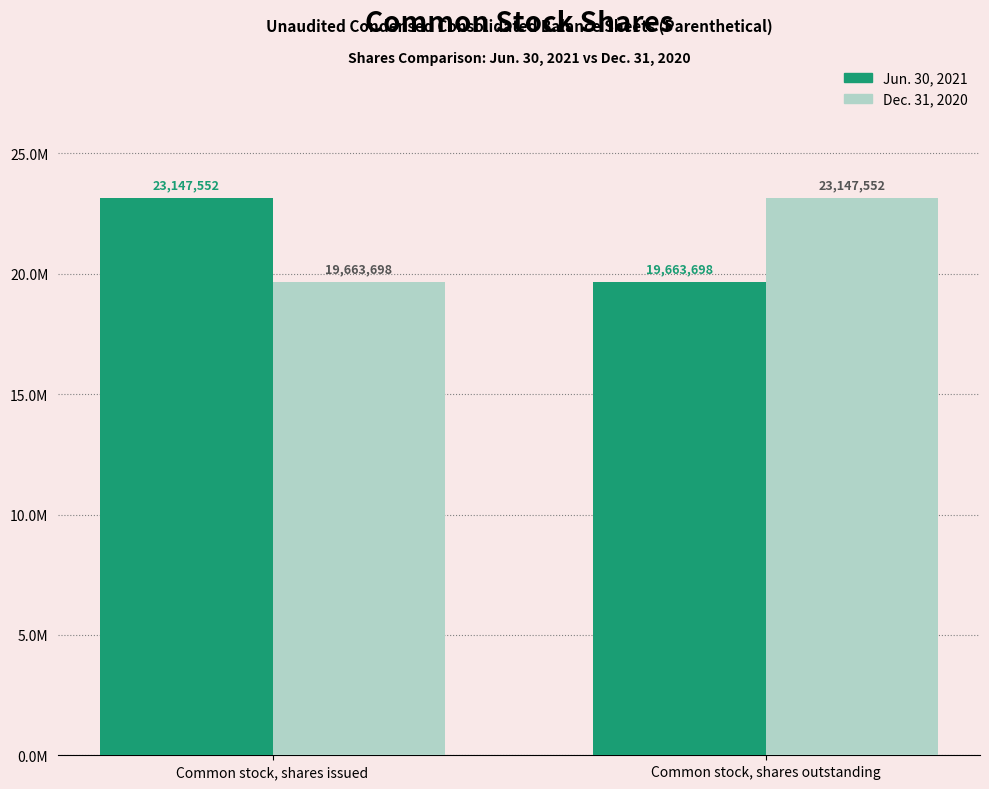

At which category is the sum across all series the highest?

Common stock, shares issued